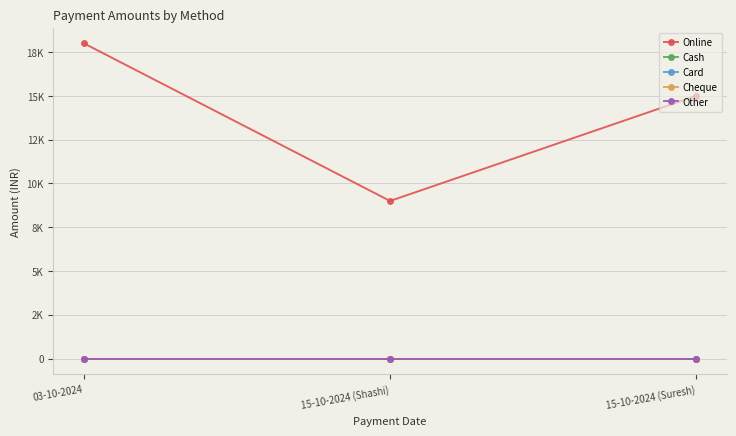

Is this an area chart (filled region under the line)?

No